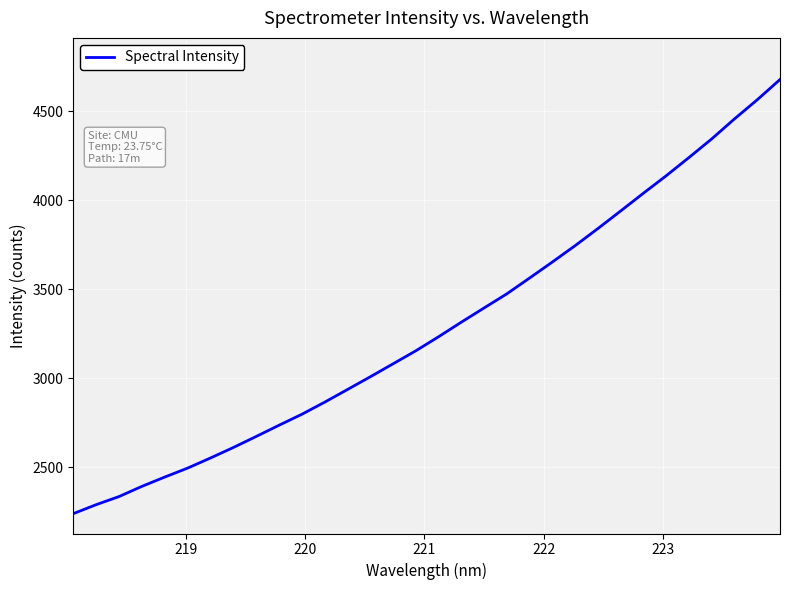

What is the maximum value shown in the chart?

4677.6